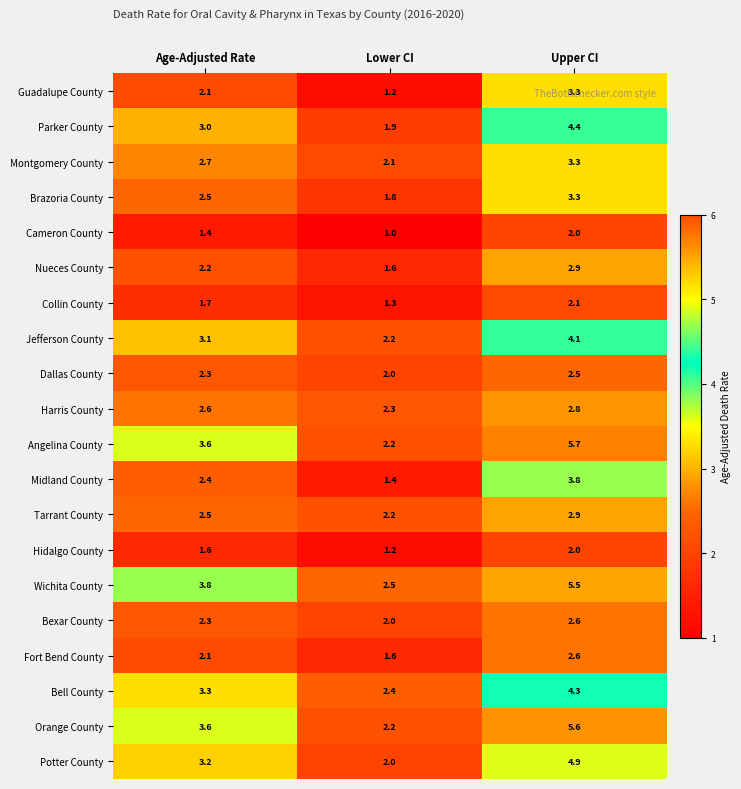

What is the total value across all series at Age-Adjusted Rate?

52.0